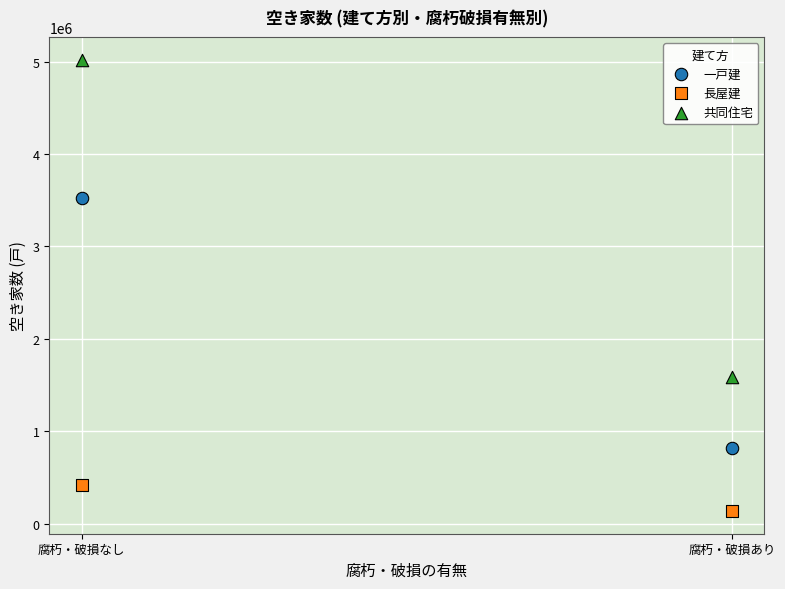

Across all data points, what is the average Y value?

1917400